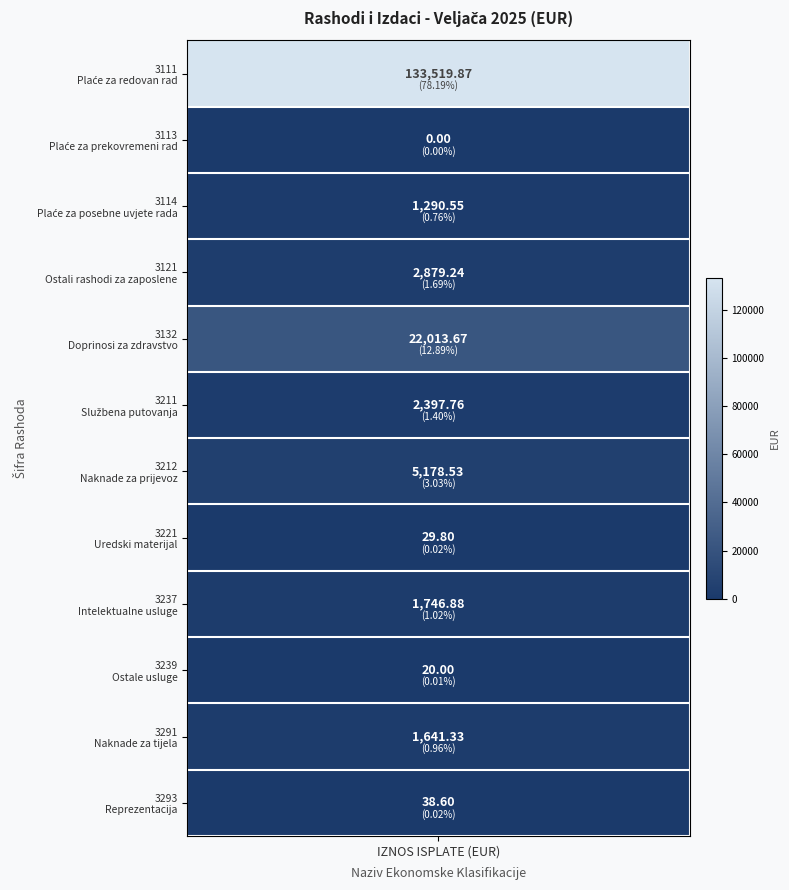

What is the maximum value shown in the chart?

133519.9